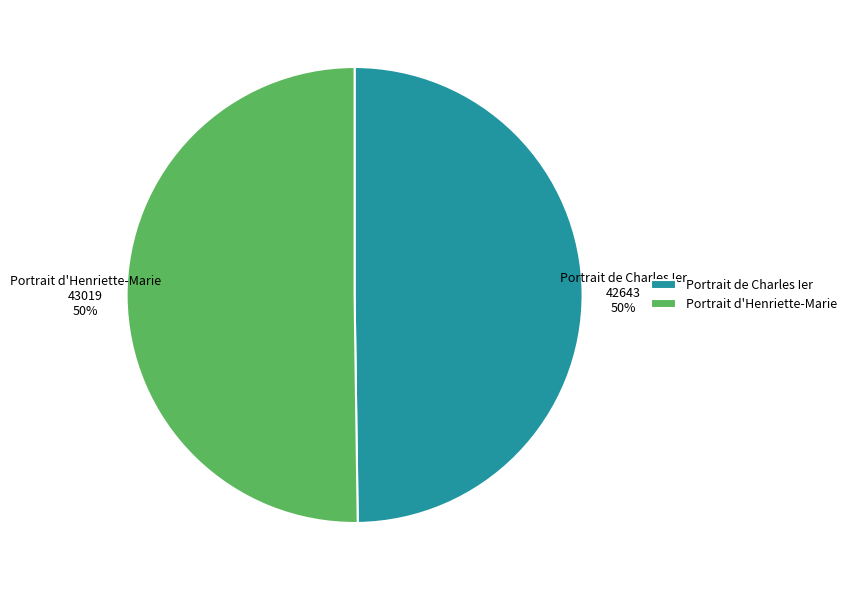

Is the sum of Portrait de Charles Ier 42643 50% and Portrait d'Henriette-Marie 43019 50% greater than half?

Yes